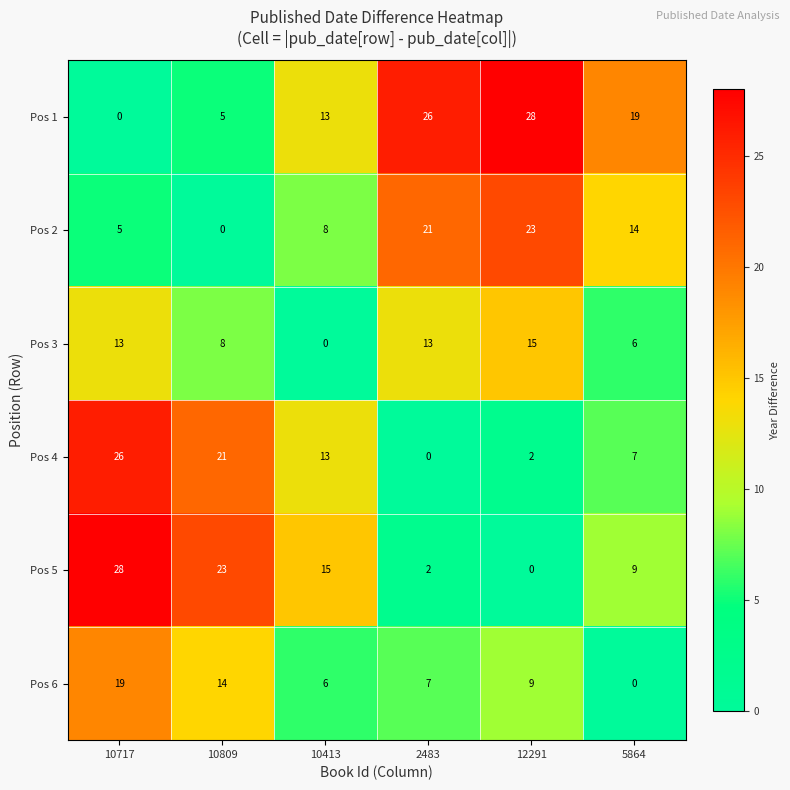

At how many categories does at least one series exceed 22?

4